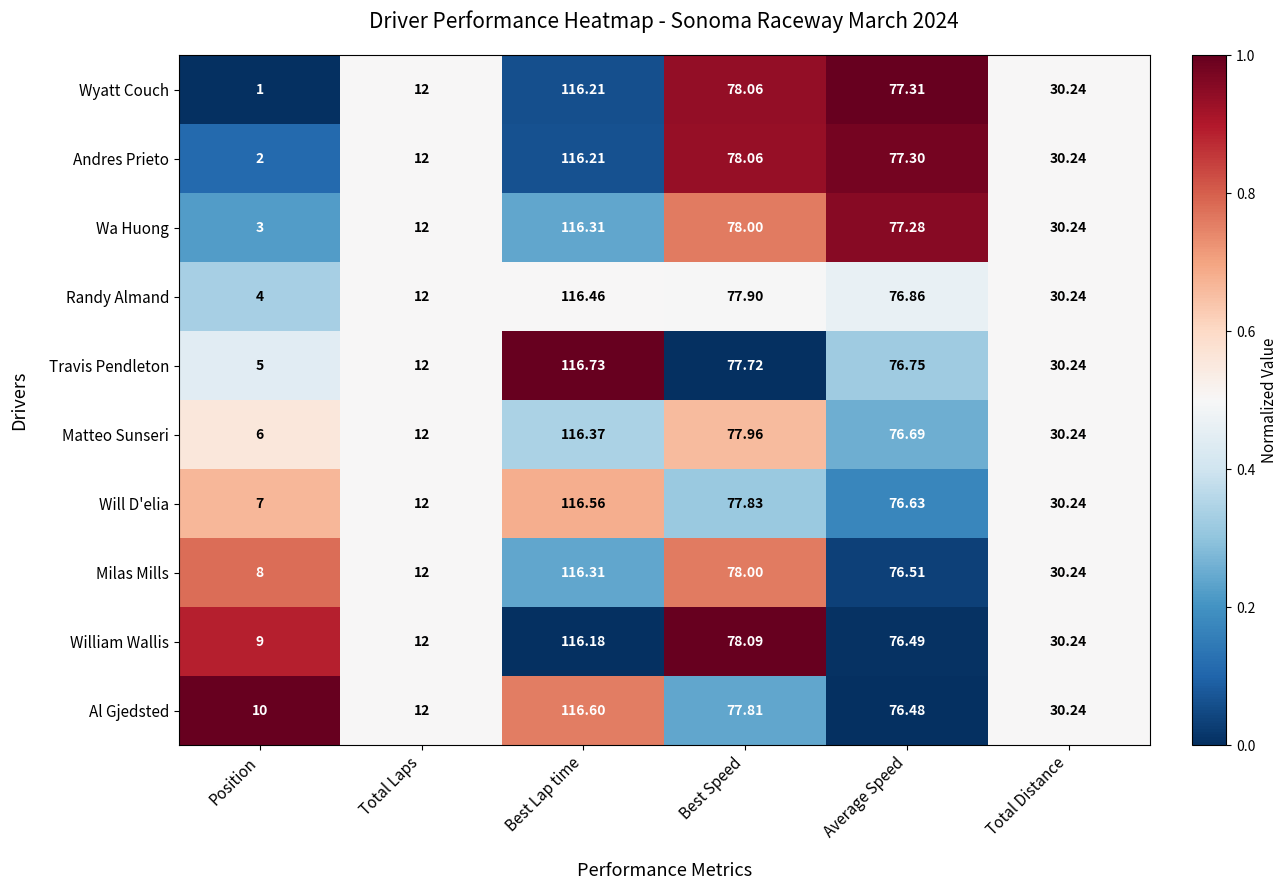

Which series has the largest total across all categories?

Al Gjedsted